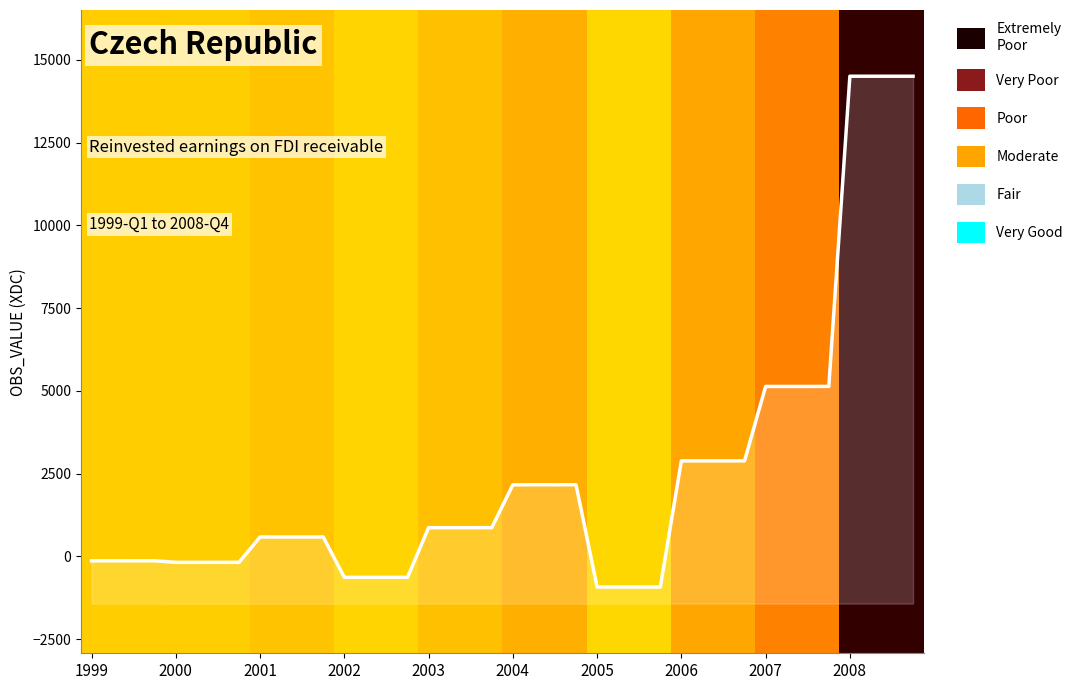

Where is the data nearest to the value 6787?

35